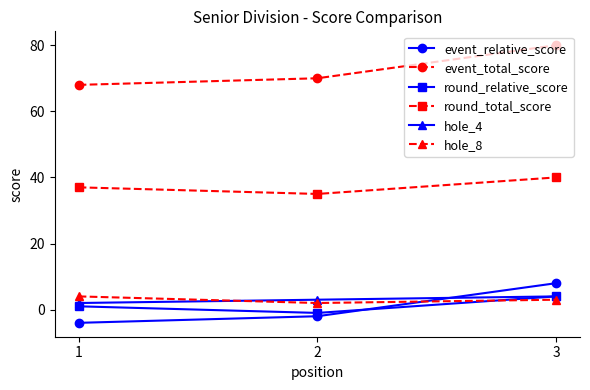

Rank the categories by round_relative_score value from lowest to highest.

2, 1, 3